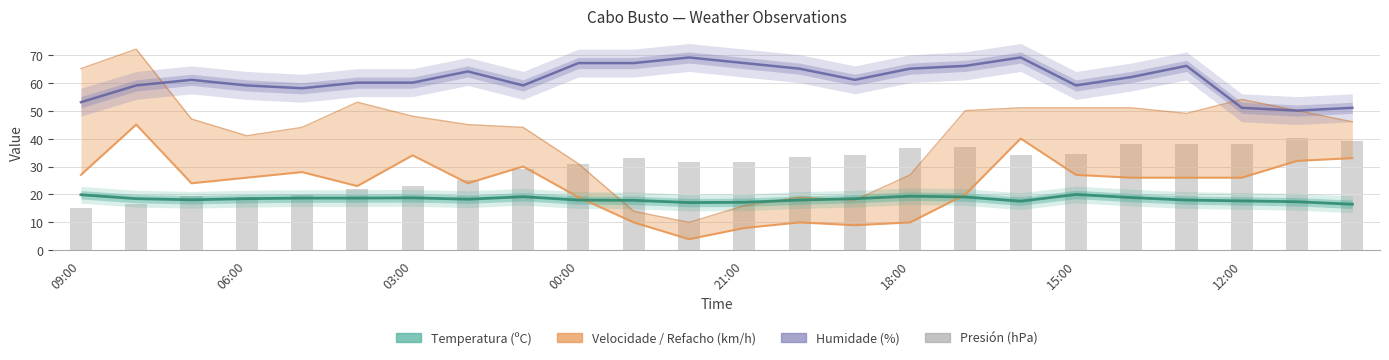

What position from the right is 19?

5